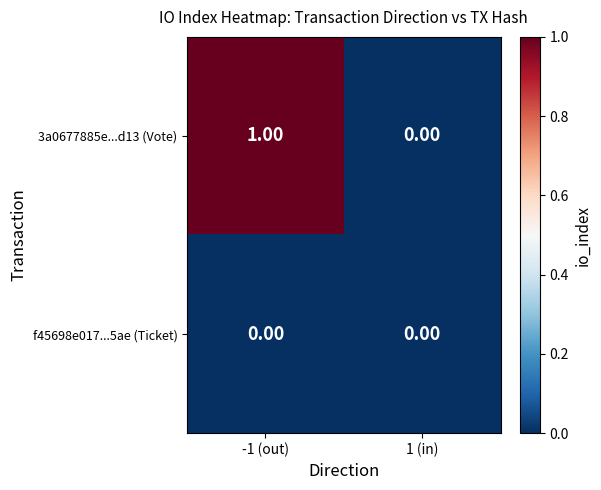

How many values in 3a0677885e...d13 (Vote) are above zero?

1